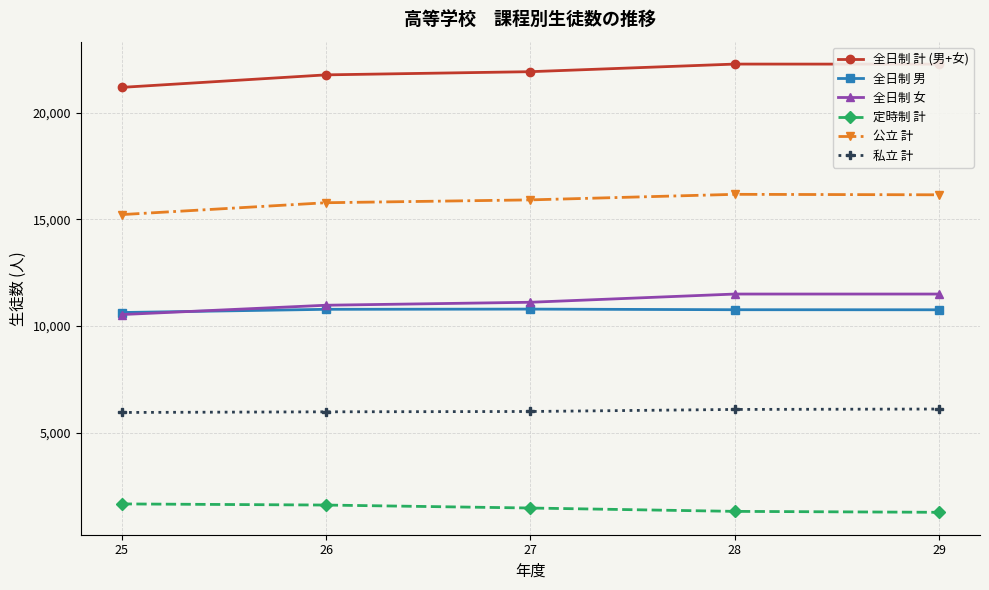

What is the greatest value displayed?

22270